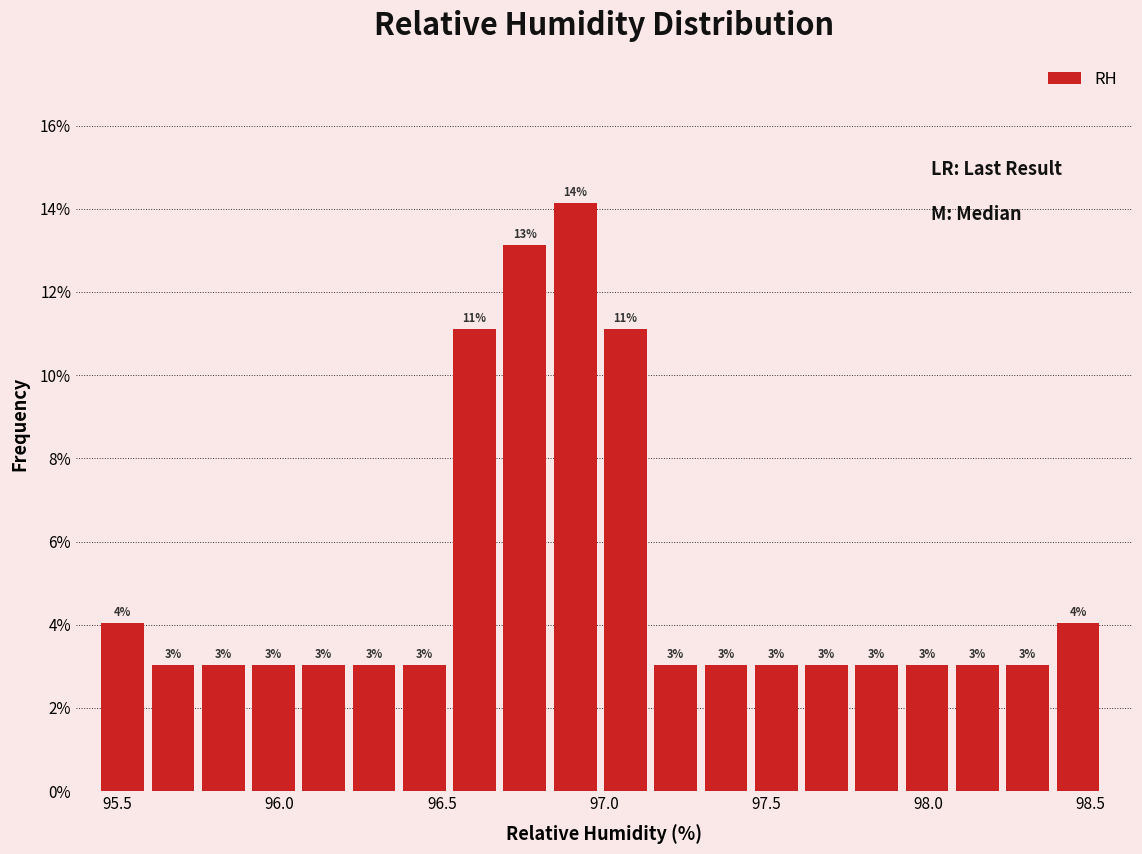

Around what value on the x-axis is the tallest bar? Give the approximate position of its centre, as read against the axis.

96.90